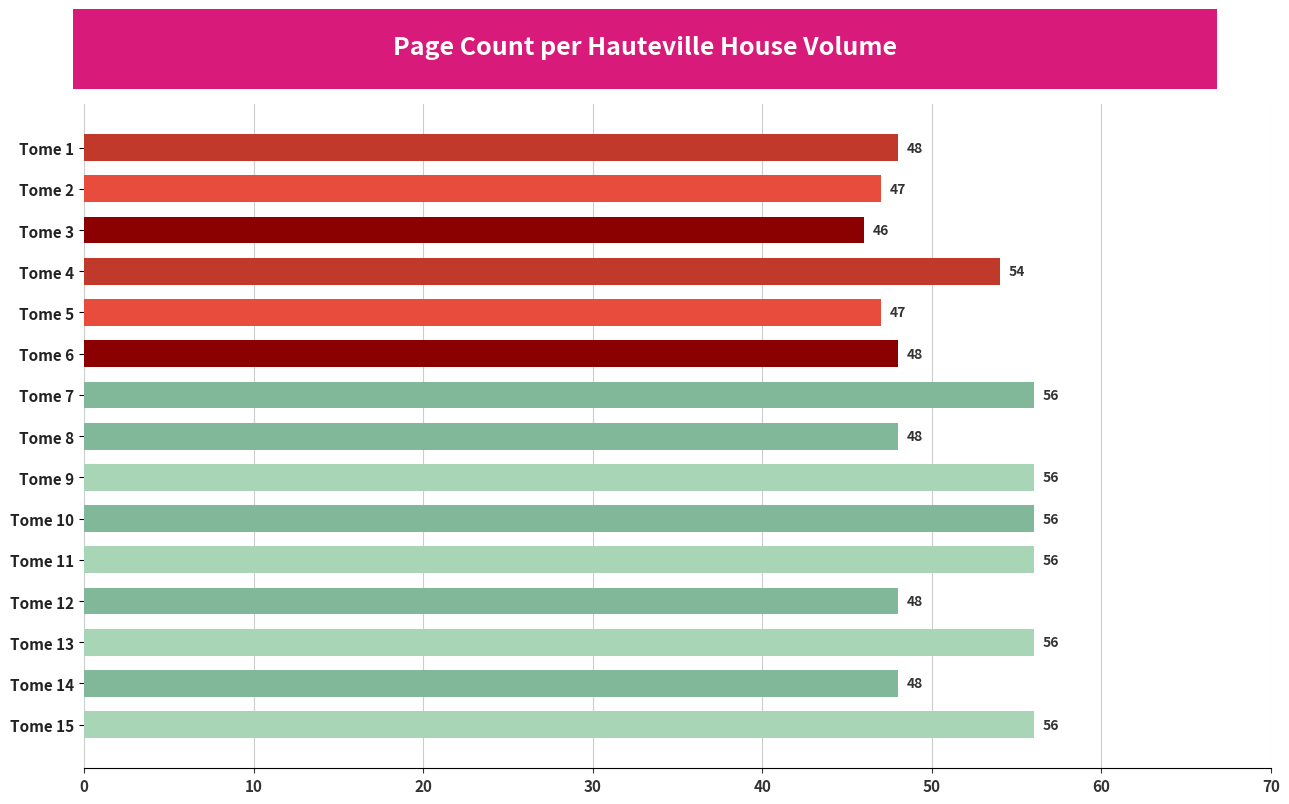

Reading top to bottom, list all the values displayed in this chart.

48	47	46	54	47	48	56	48	56	56	56	48	56	48	56